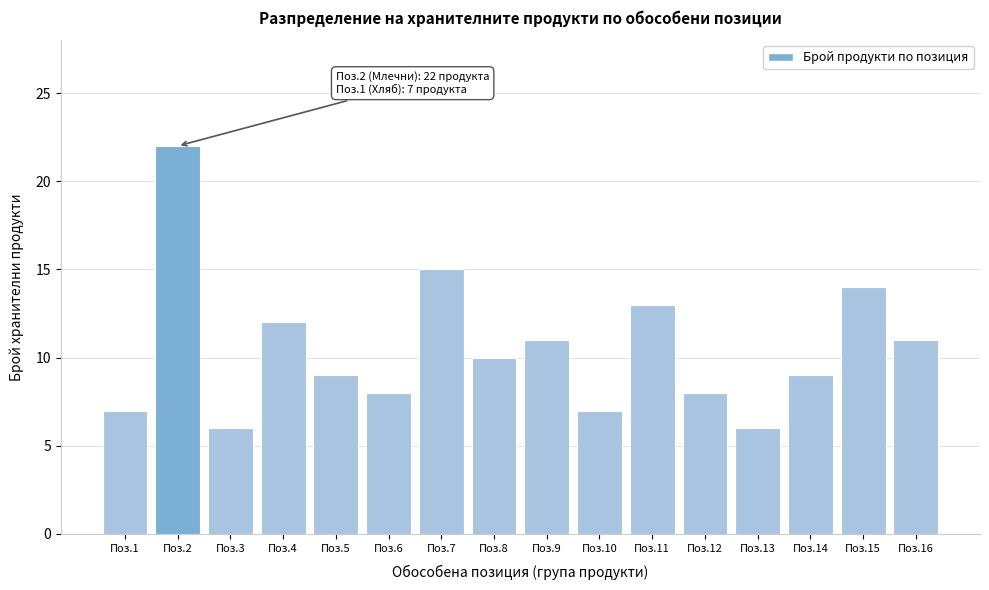

Reading left to right, list all the values displayed in this chart.

Поз.1=7	Поз.2=22	Поз.3=6	Поз.4=12	Поз.5=9	Поз.6=8	Поз.7=15	Поз.8=10	Поз.9=11	Поз.10=7	Поз.11=13	Поз.12=8	Поз.13=6	Поз.14=9	Поз.15=14	Поз.16=11